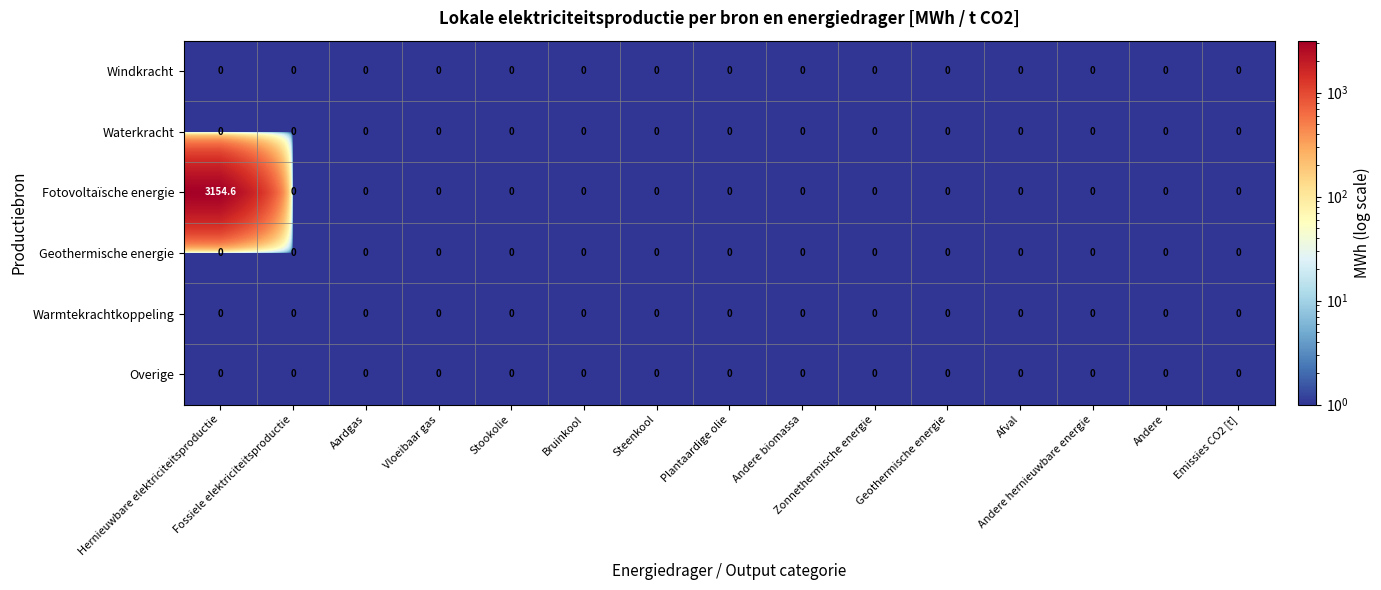

Which series has the widest spread of values?

Fotovoltaïsche energie